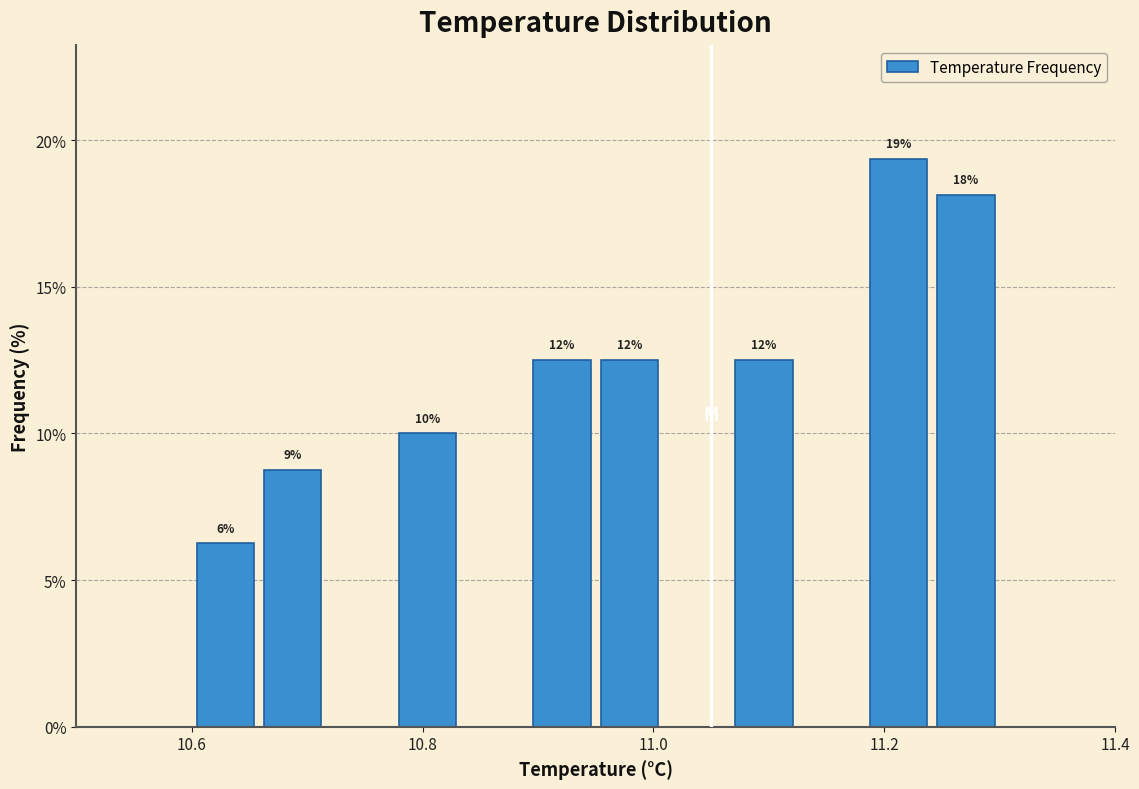

Around what value on the x-axis is the tallest bar? Give the approximate position of its centre, as read against the axis.

11.22